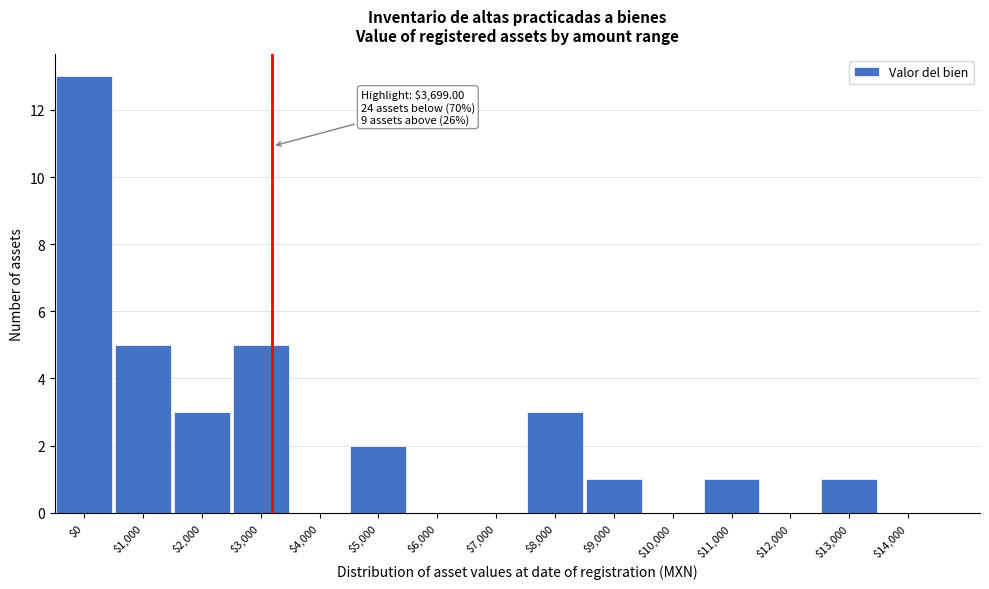

The value at $5,000 is 3. True or false?

False